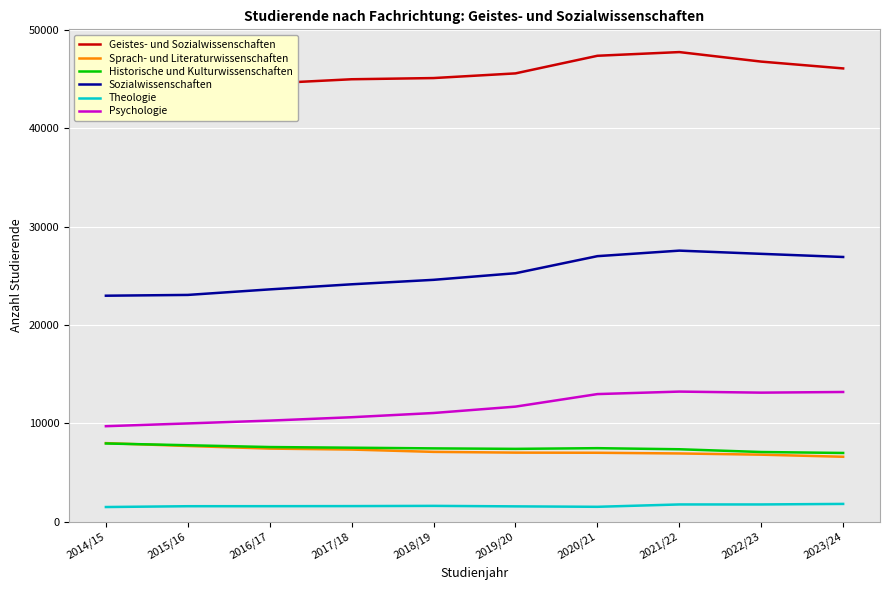

Read the Geistes- und Sozialwissenschaften value at 2017/18, to the nearest 50.

45000